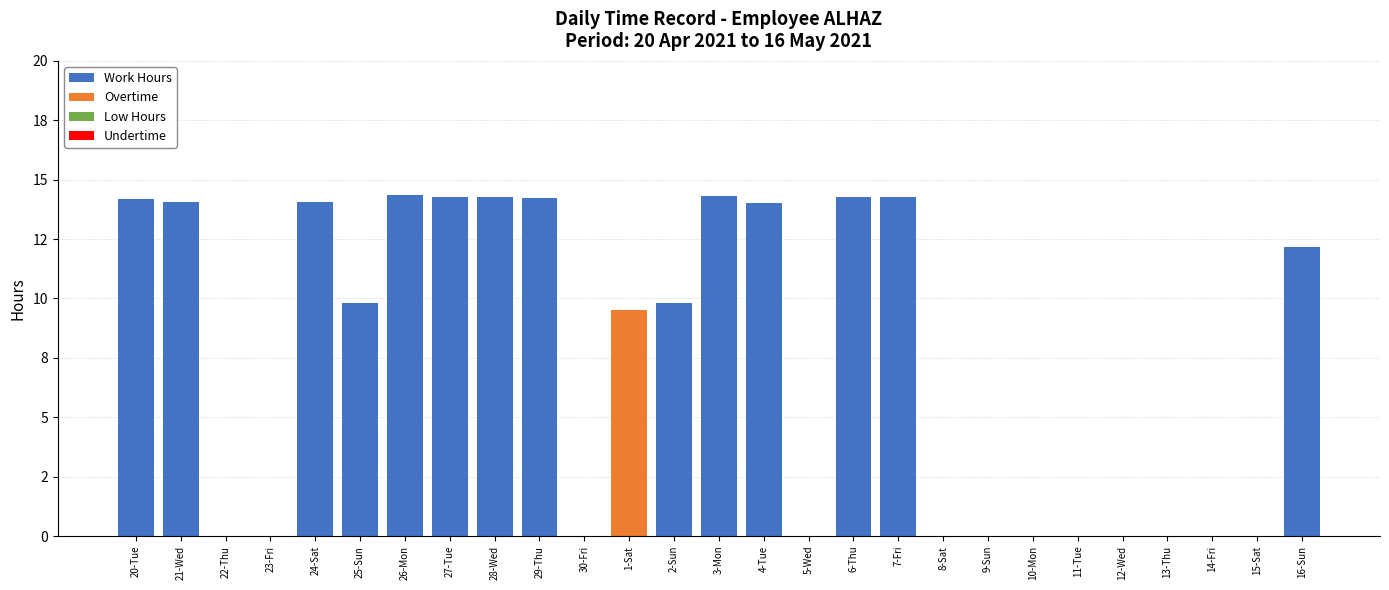

What is the value of the Work Hours bar at the 1st from the left?

14.2